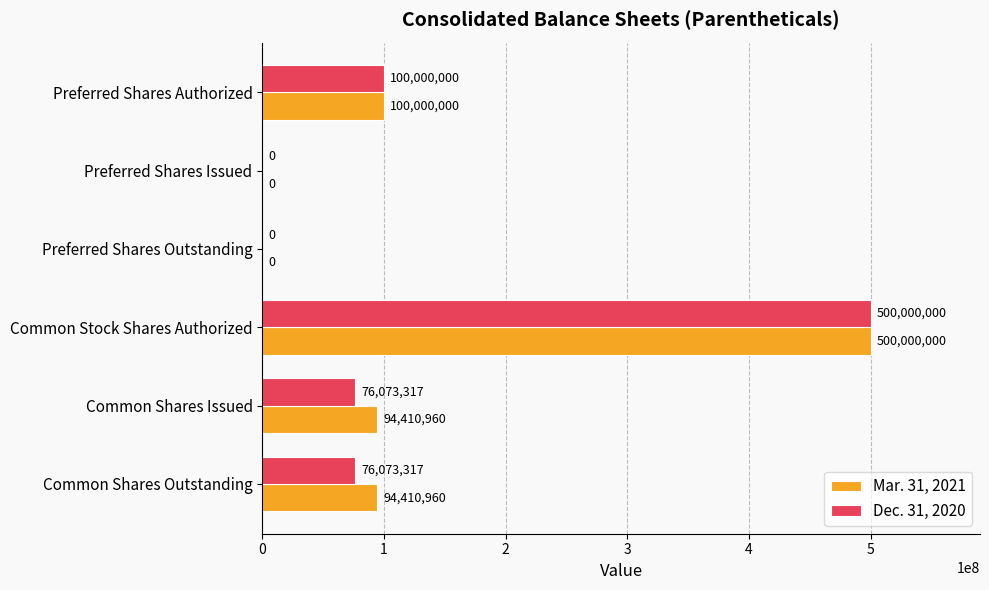

True or false: Dec. 31, 2020 has a value of -192964338 at Preferred Shares Issued.

False